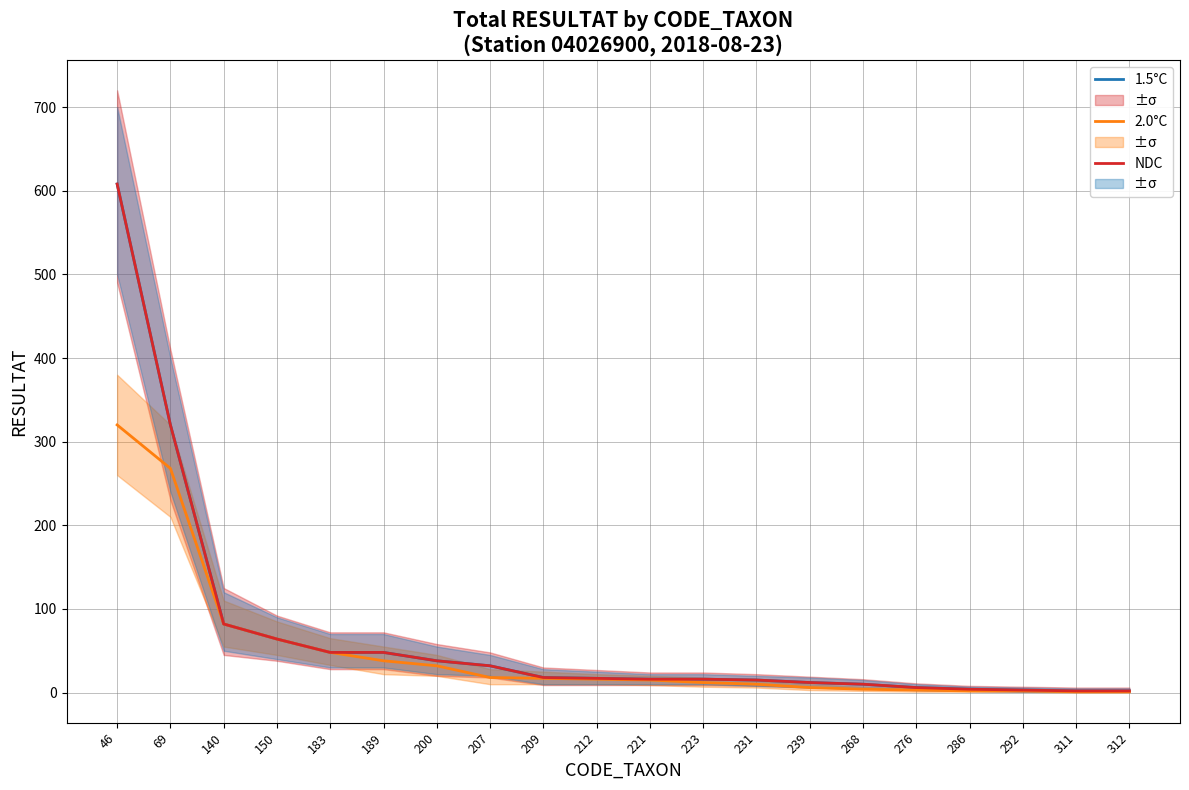

At how many categories does at least one series exceed 150?

2